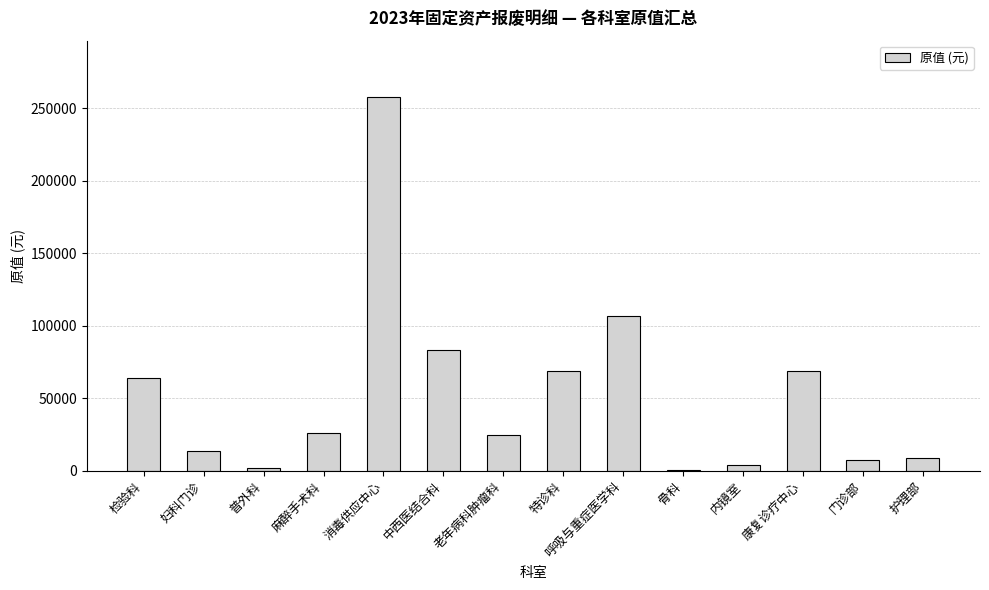

What is the change in value from 消毒供应中心 to 中西医结合科?

-174900